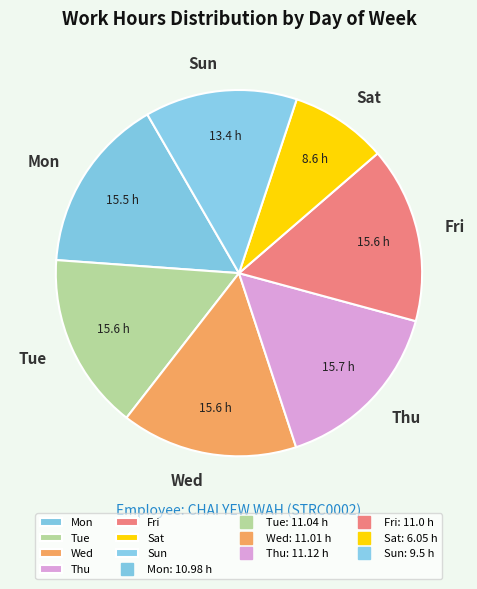

True or false: Fri accounts for 29% of the total.

False